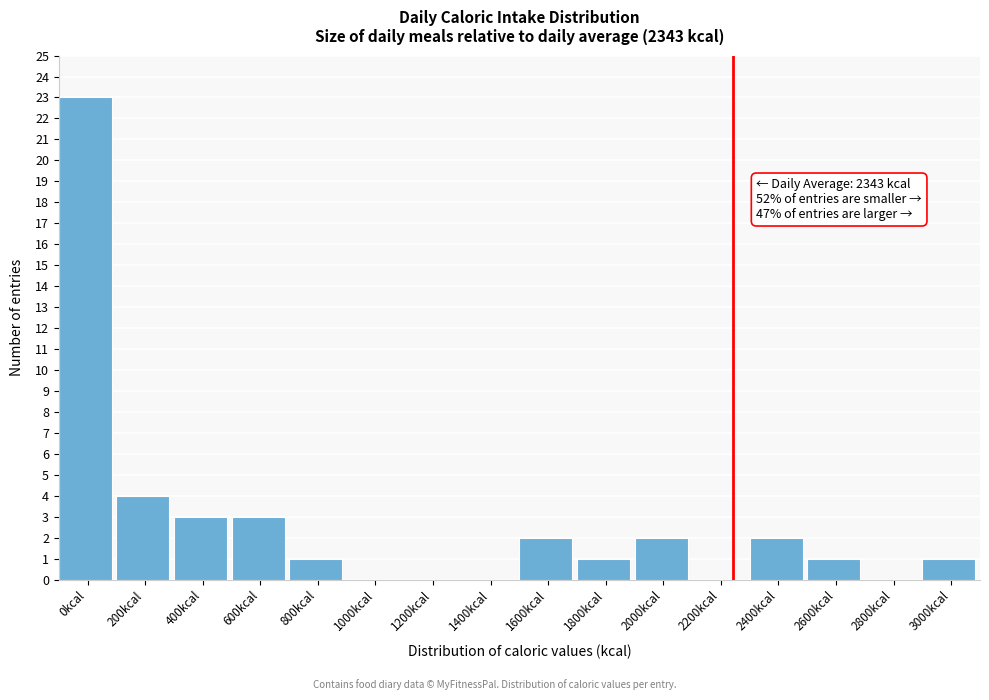

Reading right to left, list all the values displayed in this chart.

3000kcal=1	2800kcal=0	2600kcal=1	2400kcal=2	2200kcal=0	2000kcal=2	1800kcal=1	1600kcal=2	1400kcal=0	1200kcal=0	1000kcal=0	800kcal=1	600kcal=3	400kcal=3	200kcal=4	0kcal=23